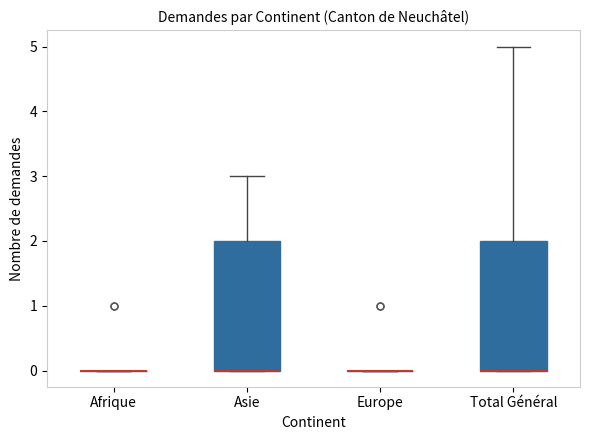

Where is the lower edge of the box for Total Général on the y-axis? The values are not printed on the chart, so give them approximately, as read against the axis.

0